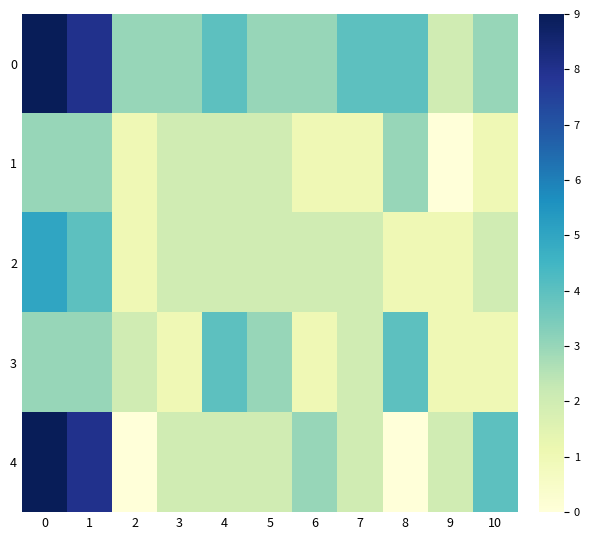

Reading left to right, list all the values displayed in this chart.

0: 0=9	1=8	2=3	3=3	4=4	5=3	6=3	7=4	8=4	9=2	10=3
1: 0=3	1=3	2=1	3=2	4=2	5=2	6=1	7=1	8=3	9=0	10=1
2: 0=5	1=4	2=1	3=2	4=2	5=2	6=2	7=2	8=1	9=1	10=2
3: 0=3	1=3	2=2	3=1	4=4	5=3	6=1	7=2	8=4	9=1	10=1
4: 0=9	1=8	2=0	3=2	4=2	5=2	6=3	7=2	8=0	9=2	10=4